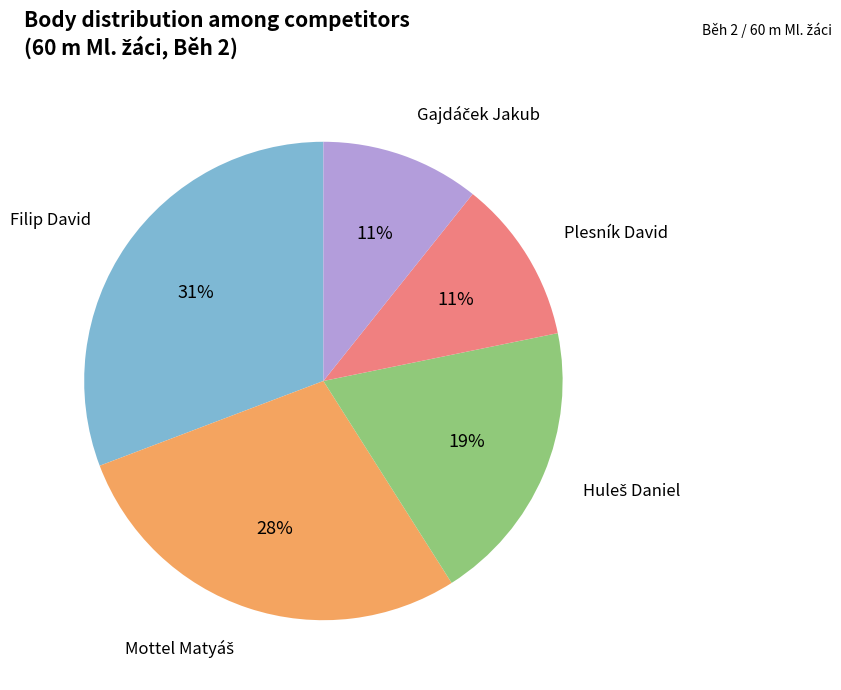

Does any single category account for the majority?

No